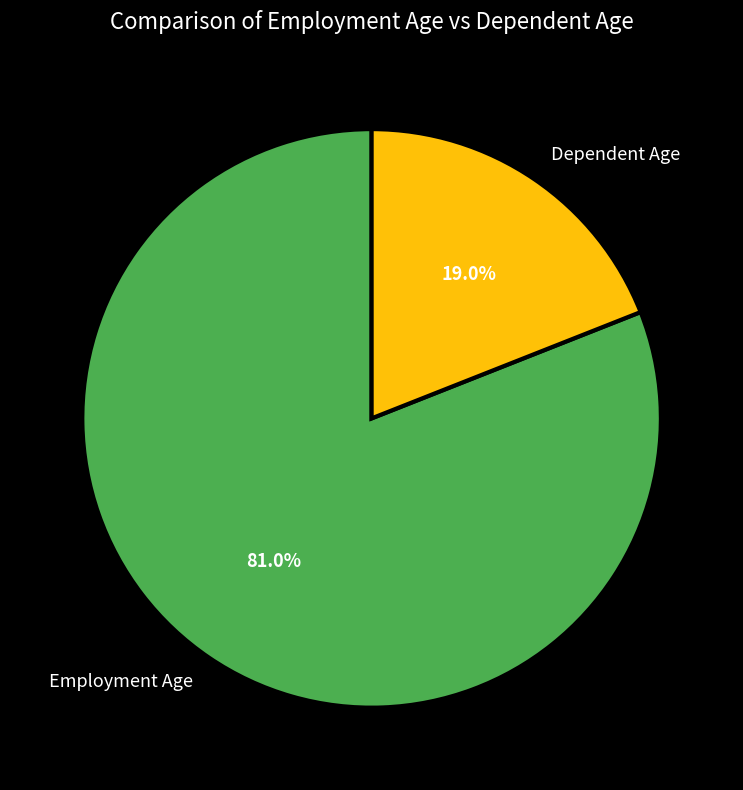

What percentage is NOT represented by Dependent Age?

81.0%